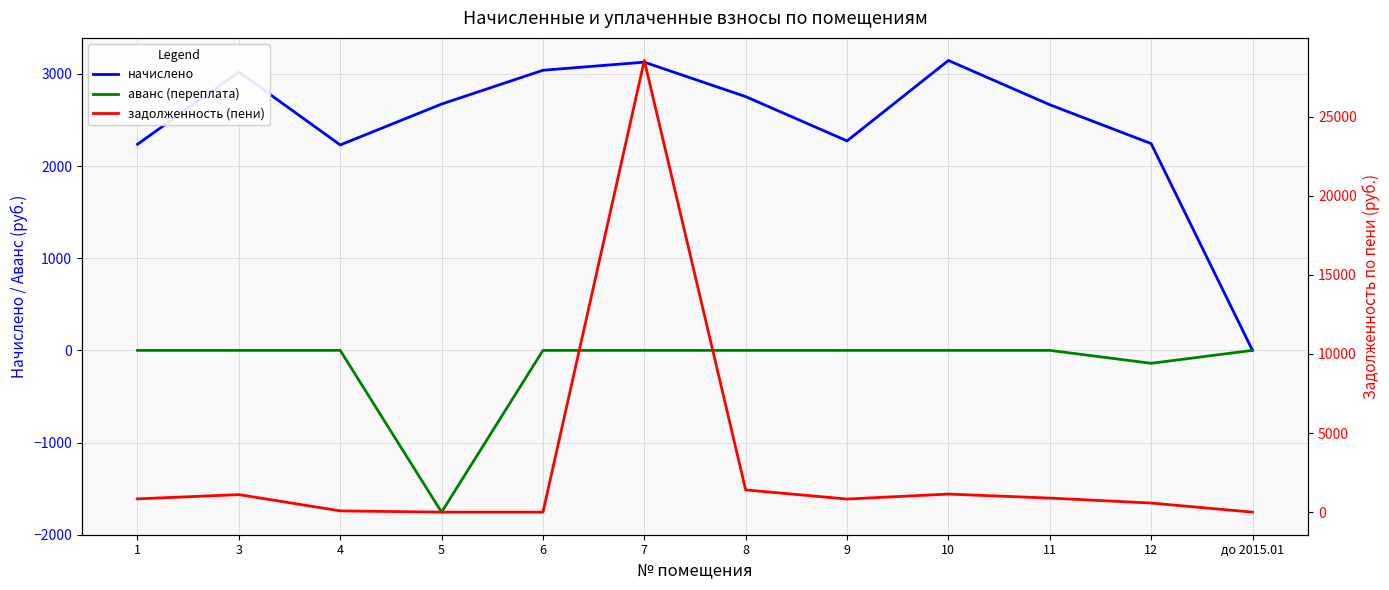

True or false: аванс (переплата) has more than 0 points higher than both neighbors.

False